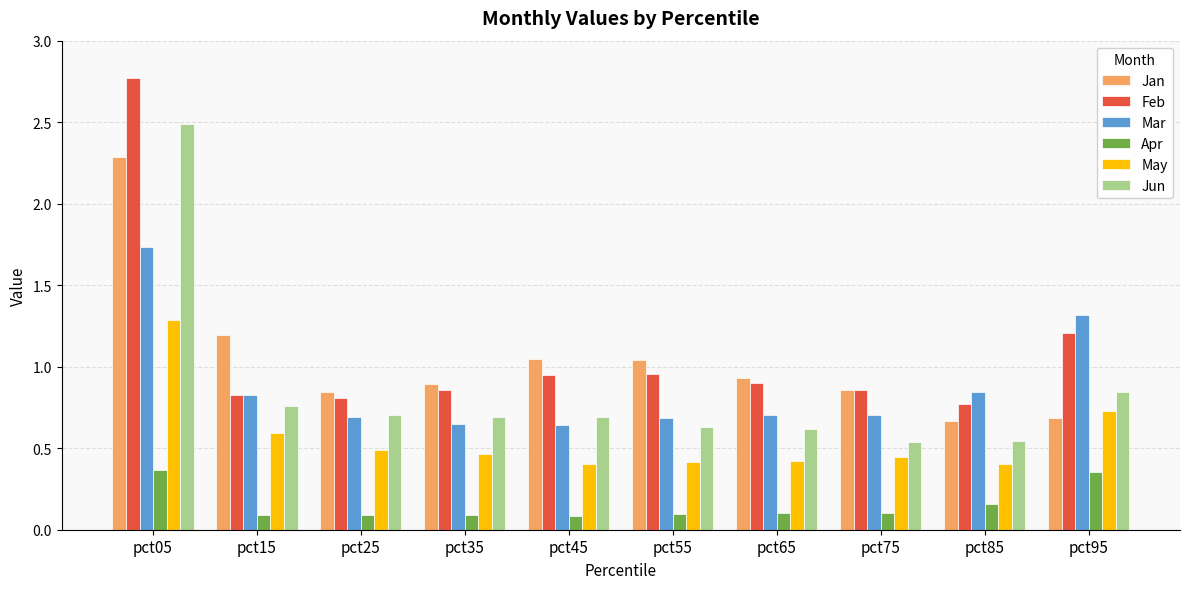

What are all the series names shown in the legend?

Jan, Feb, Mar, Apr, May, Jun